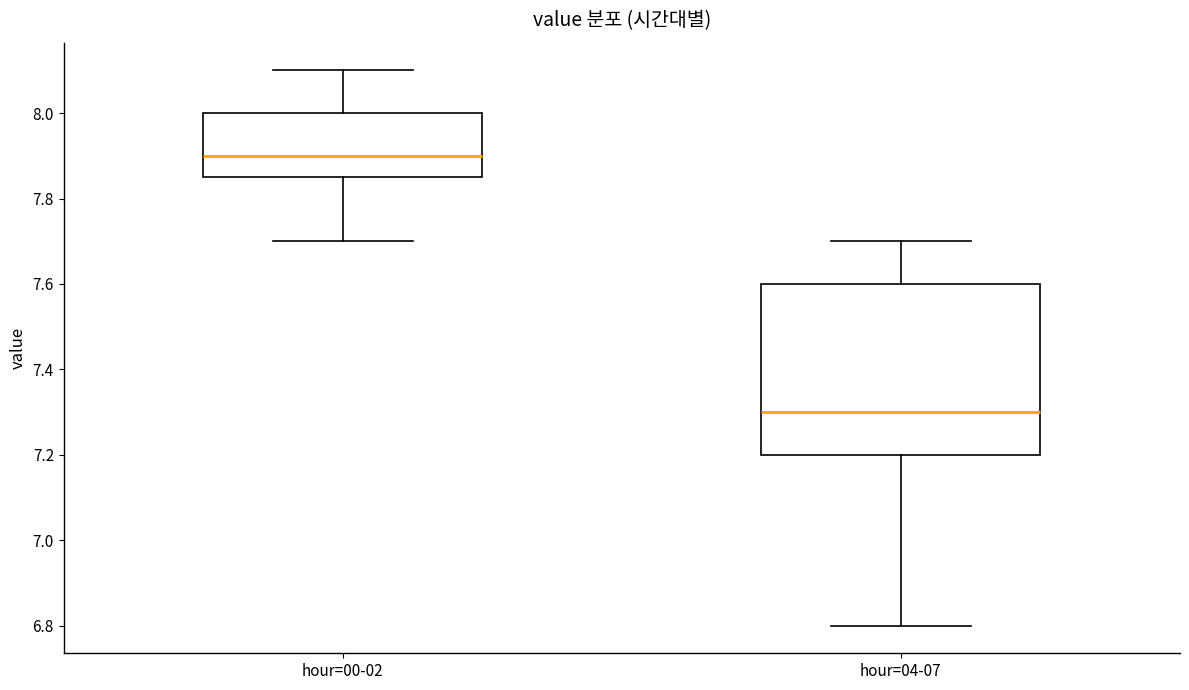

Reading left to right, transcribe this box plot: for each box, give where its median line is, the range the box spans, and where its two whiskers end, as read against the y-axis. The values are not printed on the chart, so give them approximately, as read against the axis.

hour=00-02: median 7.90, box 7.86 to 8.00, whiskers 7.70 to 8.10
hour=04-07: median 7.30, box 7.20 to 7.60, whiskers 6.80 to 7.70